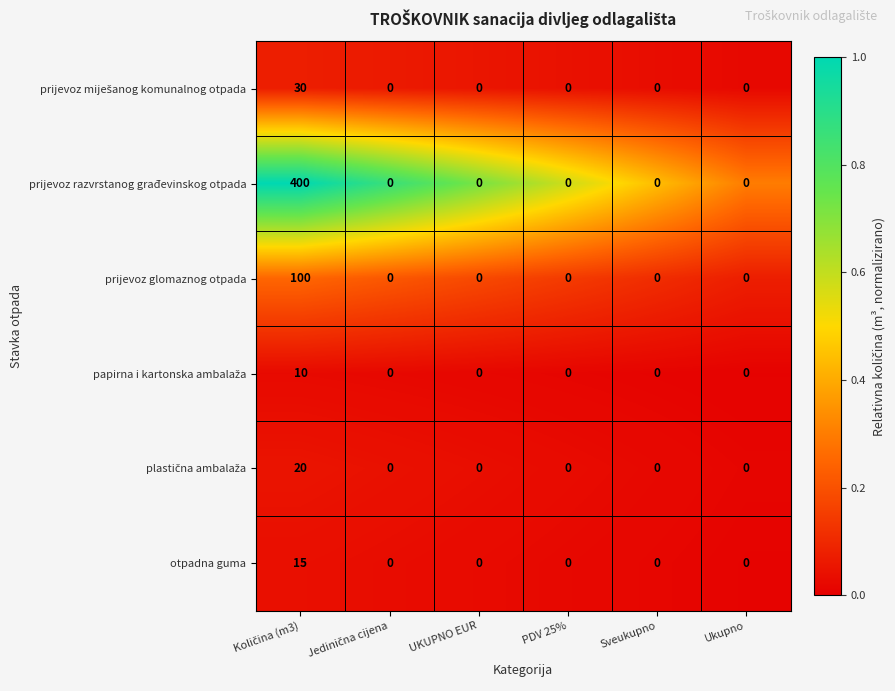

What is the difference between the maximum and minimum values in the prijevoz glomaznog otpada series?

100